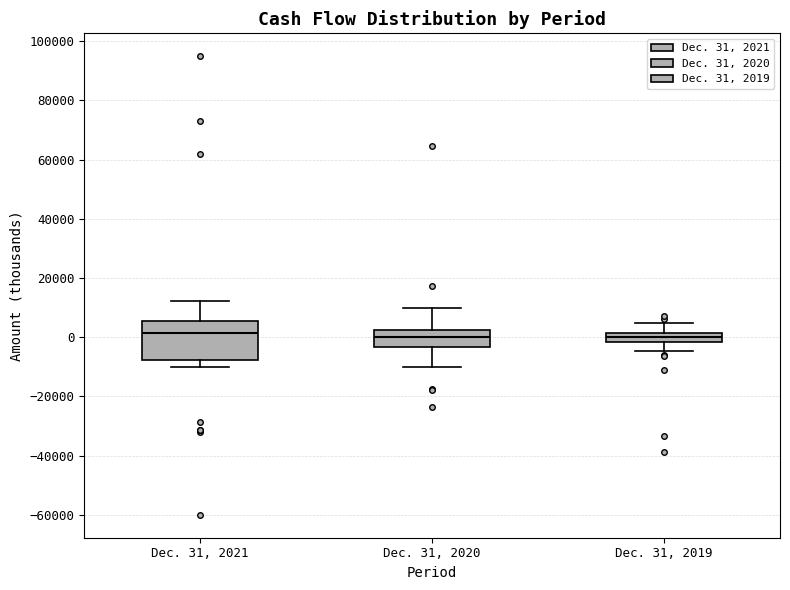

Comparing the boxes themselves (not the whiskers), which one is the tallest?

Dec. 31, 2021